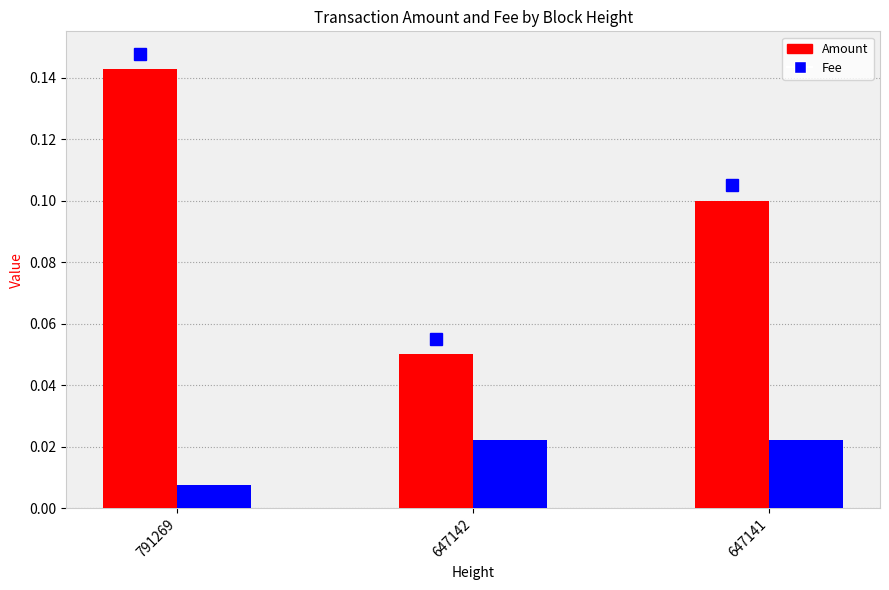

How many bars are there in each group?

2